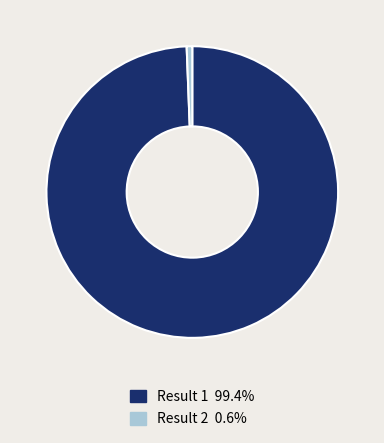

Is there any slice that represents more than half of the pie?

Yes